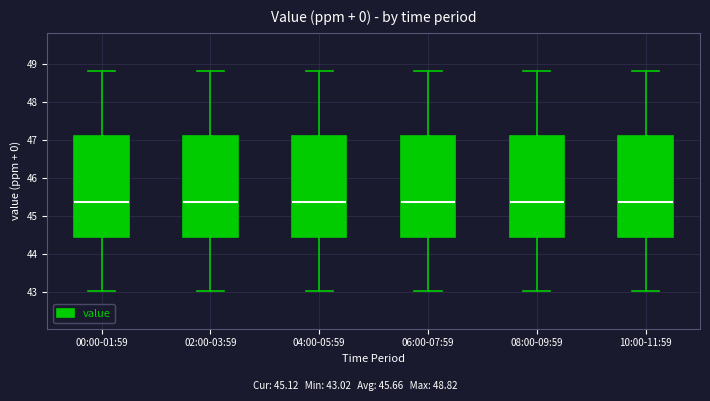

Reading left to right, transcribe this box plot: for each box, give where its median line is, the range the box spans, and where its two whiskers end, as read against the y-axis. The values are not printed on the chart, so give them approximately, as read against the axis.

00:00-01:59: median 45.4, box 44.4 to 47.1, whiskers 43.0 to 48.8
02:00-03:59: median 45.4, box 44.4 to 47.1, whiskers 43.0 to 48.8
04:00-05:59: median 45.4, box 44.4 to 47.1, whiskers 43.0 to 48.8
06:00-07:59: median 45.4, box 44.4 to 47.1, whiskers 43.0 to 48.8
08:00-09:59: median 45.4, box 44.4 to 47.1, whiskers 43.0 to 48.8
10:00-11:59: median 45.4, box 44.4 to 47.1, whiskers 43.0 to 48.8